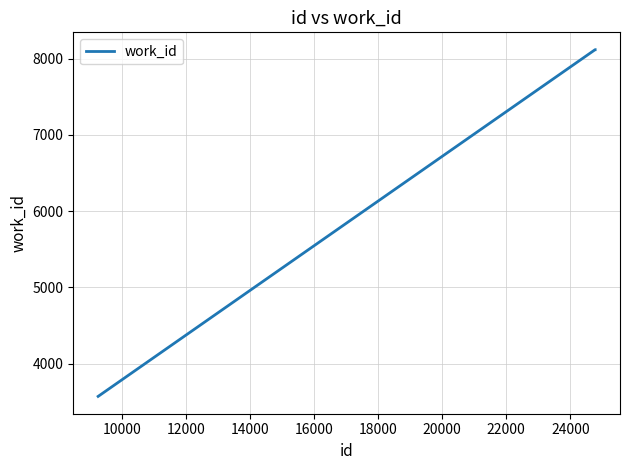

What is the minimum value shown in the chart?

3572